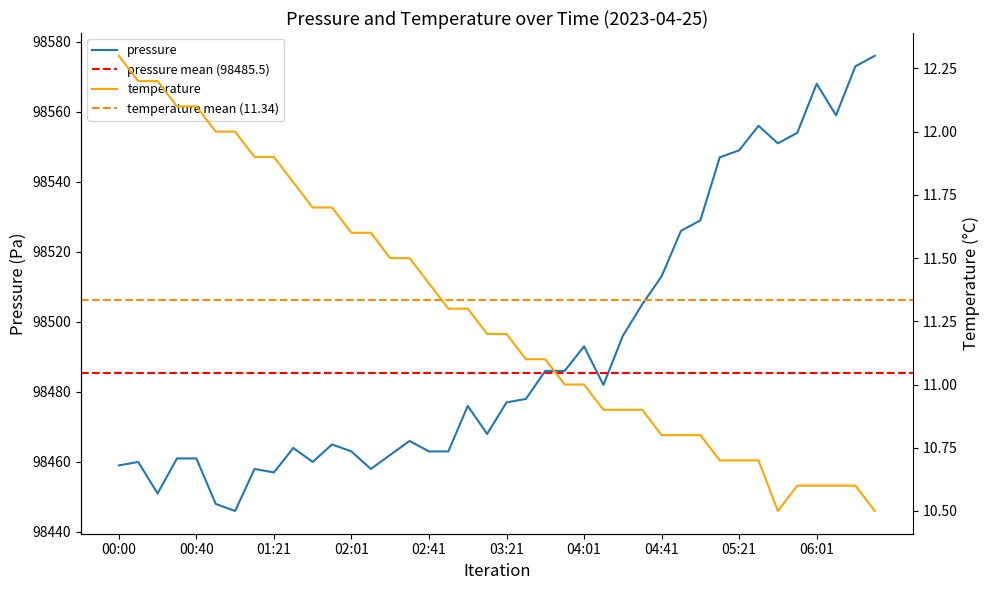

What is the value of the temperature point at the 25th from the left?

11.0